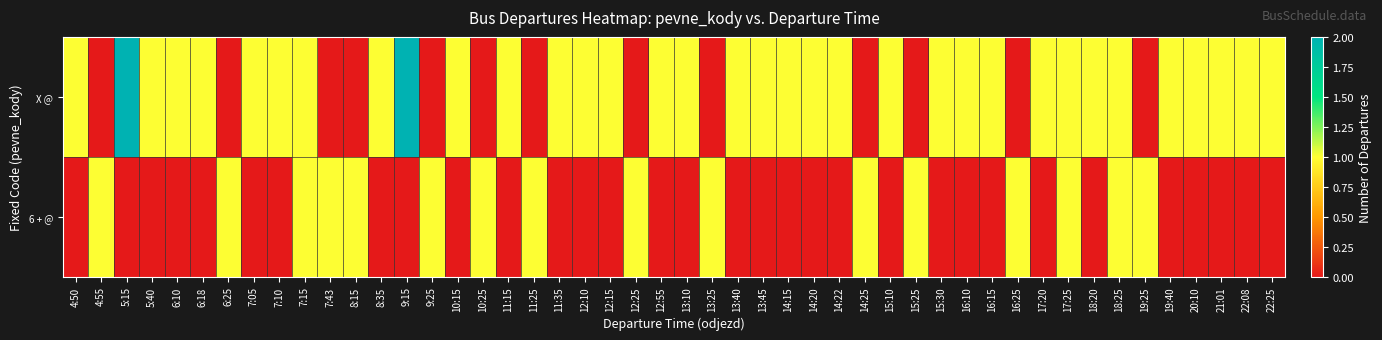

What is the difference between the highest and lowest values at 18:20?

1